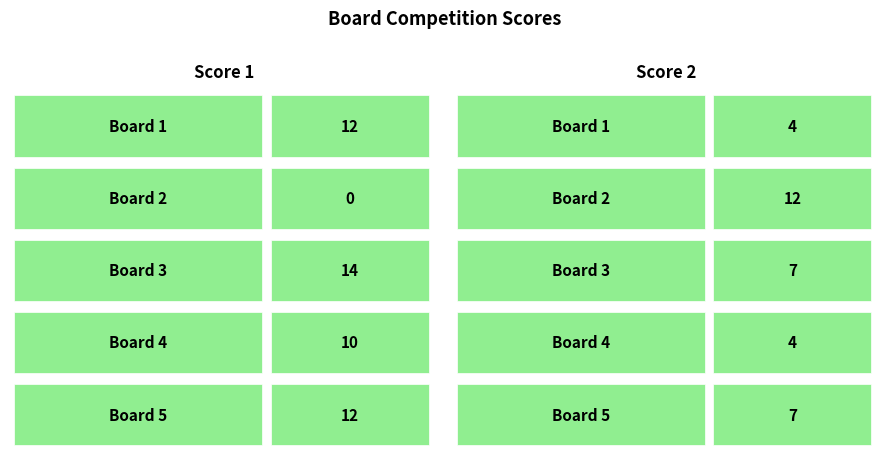

At how many categories does at least one series exceed 11?

4